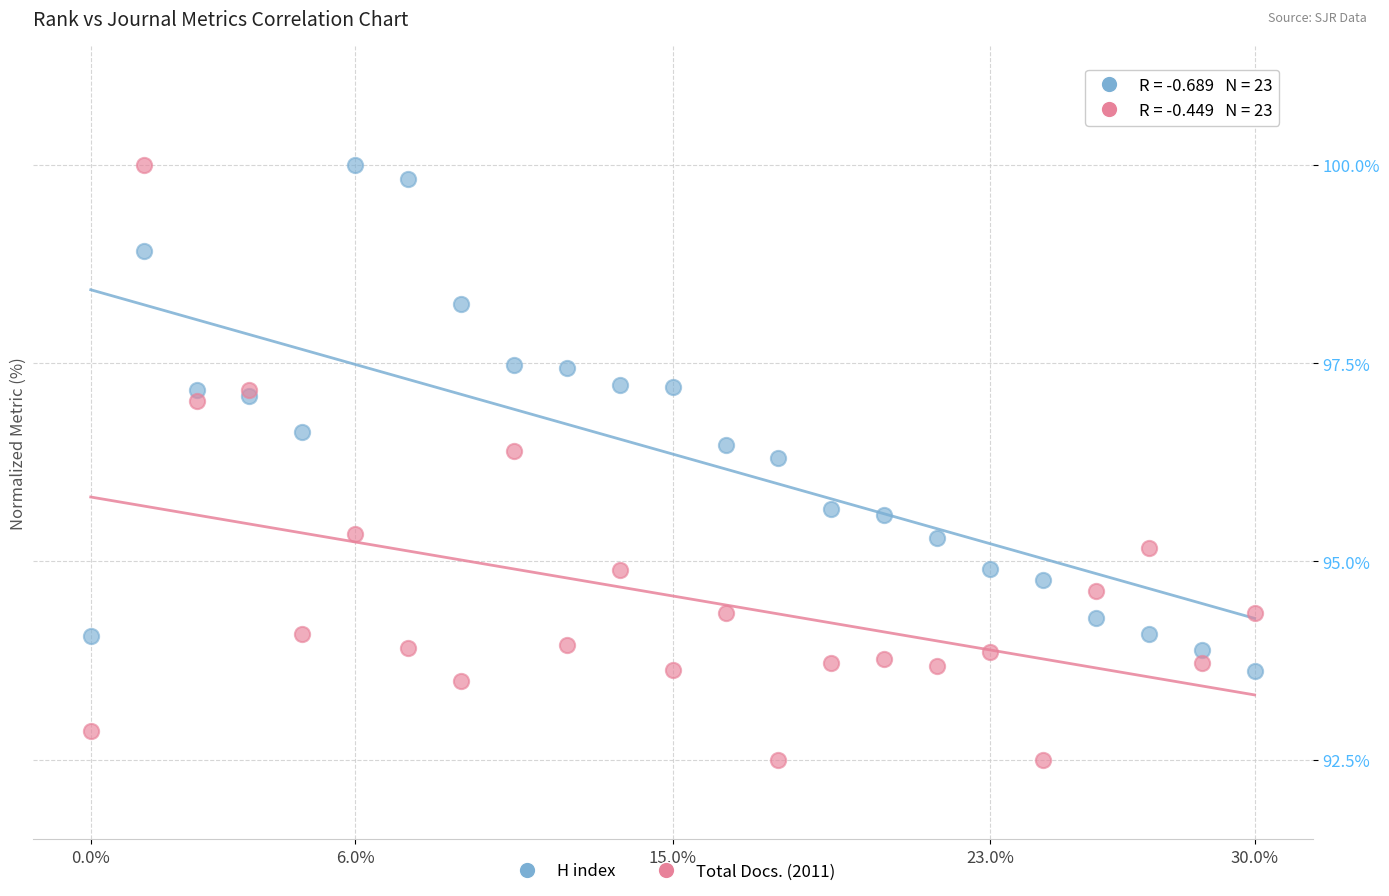

Which series has the widest spread of Y values?

Total Docs. (2011)